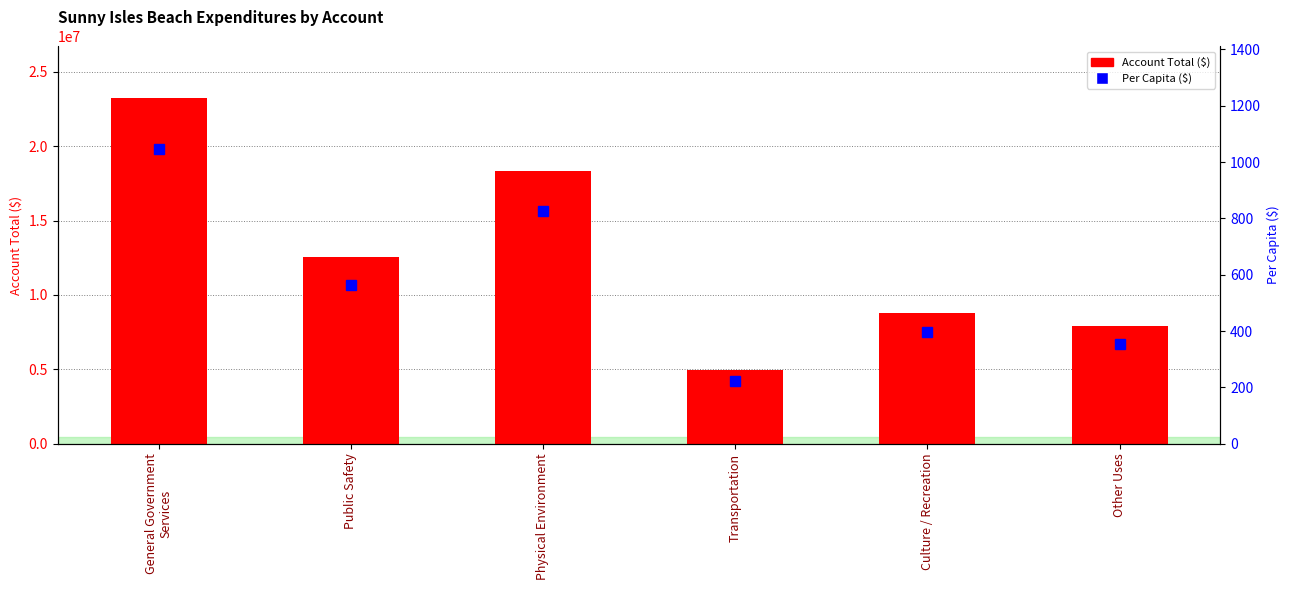

What is the average value of the Per Capita ($) series?

567.9